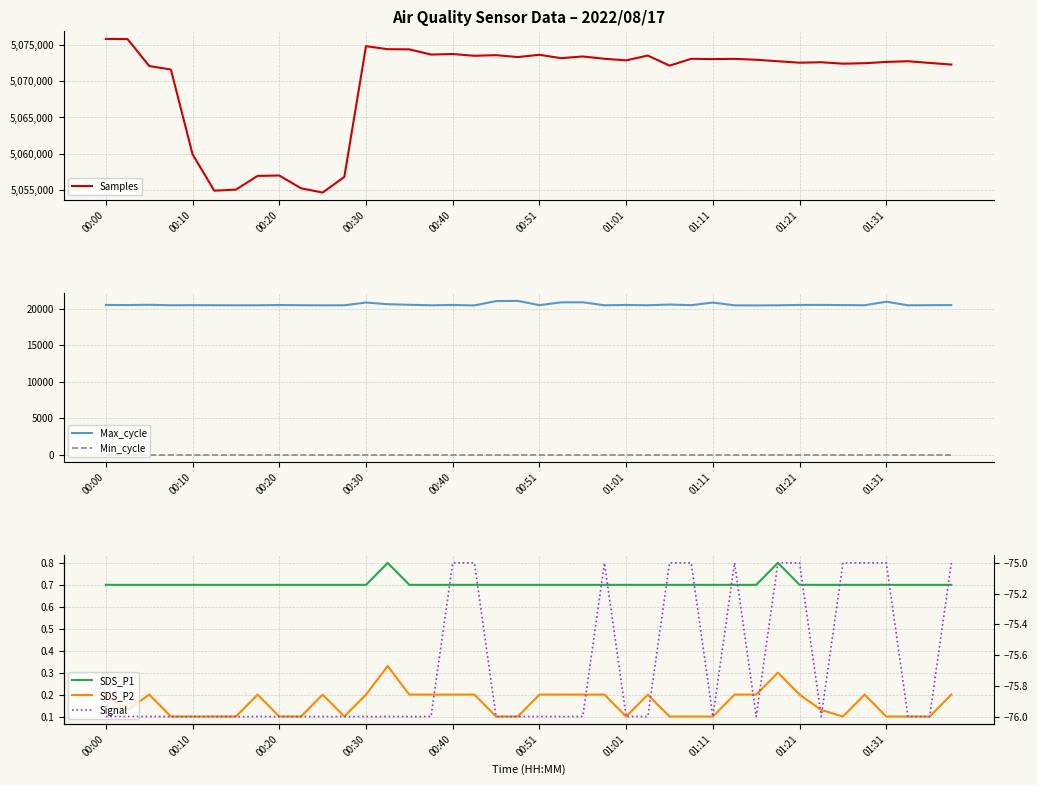

At 10, list the series in order from smallest to largest.

Signal, SDS_P2, SDS_P1, Min_cycle, Max_cycle, Samples